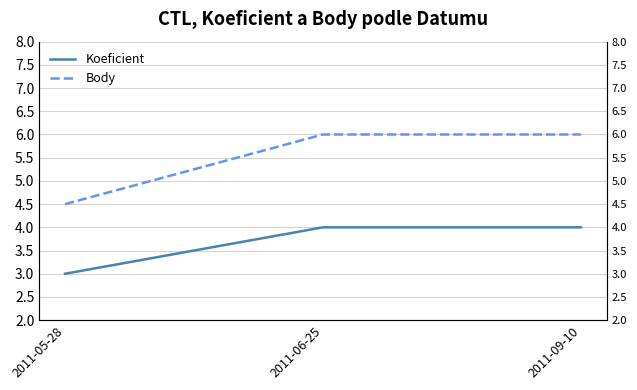

At which category does the chart reach its minimum across all series?

2011-05-28